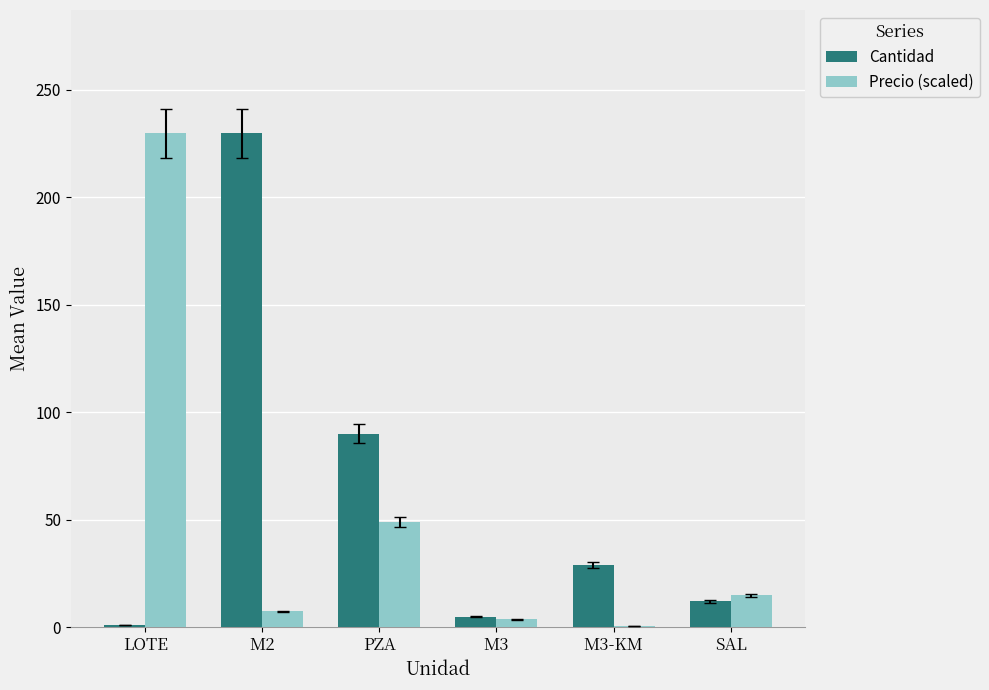

At which label does Precio (scaled) first exceed 14?

LOTE